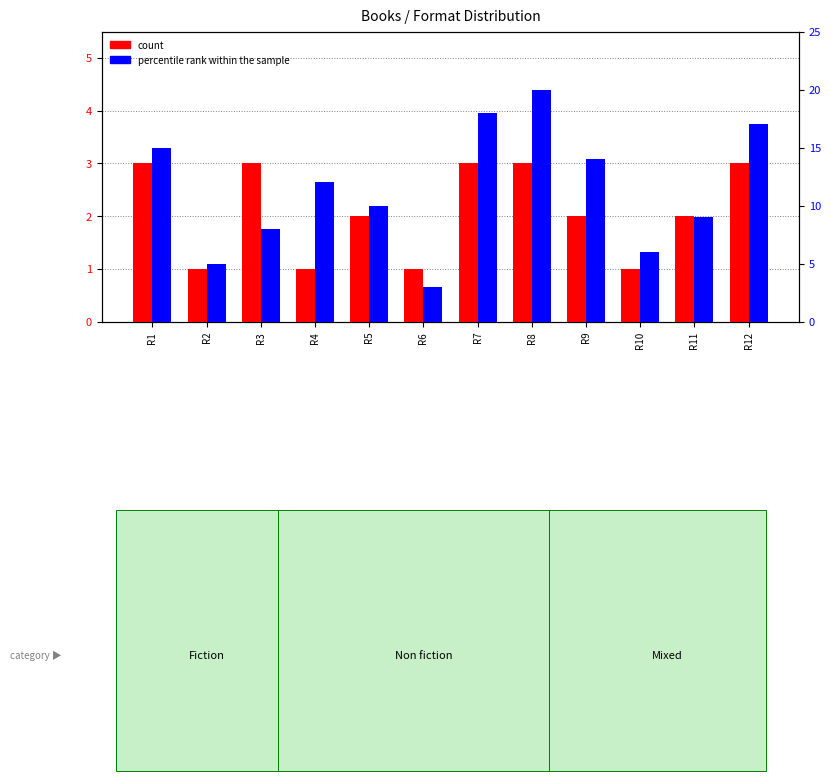

Is the value of percentile rank within the sample at R8 greater than the value of count at R4?

Yes